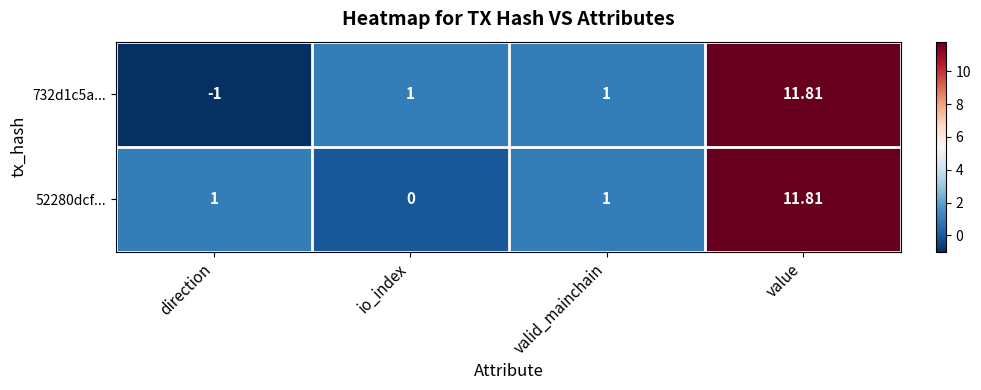

Which category has the lowest value in the 732d1c5a... series?

direction